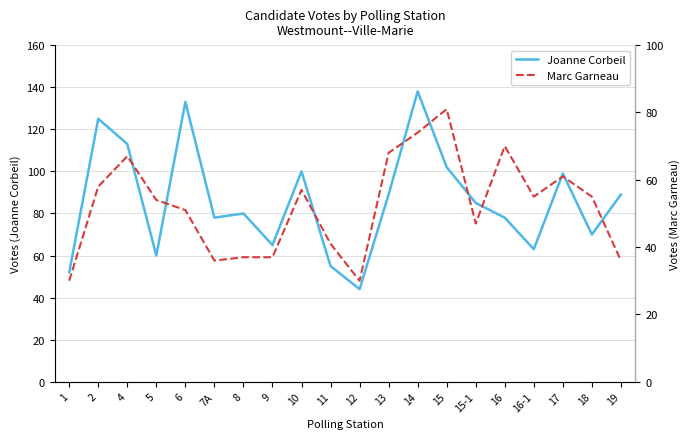

Which category has the highest value in the Marc Garneau series?

15